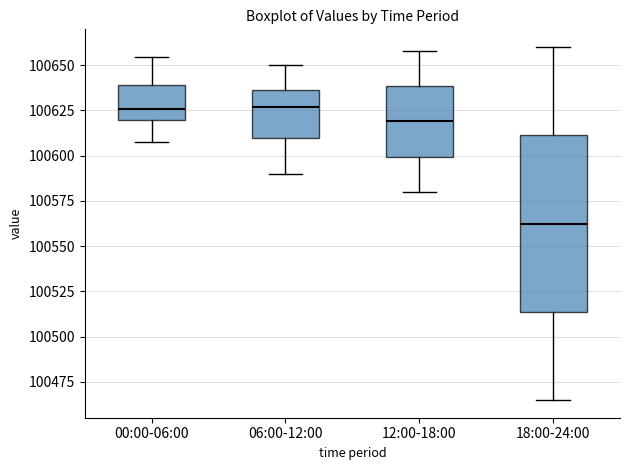

Reading left to right, transcribe this box plot: for each box, give where its median line is, the range the box spans, and where its two whiskers end, as read against the y-axis. The values are not printed on the chart, so give them approximately, as read against the axis.

00:00-06:00: median 100625, box 100620 to 100640, whiskers 100610 to 100655
06:00-12:00: median 100625, box 100610 to 100635, whiskers 100590 to 100650
12:00-18:00: median 100620, box 100600 to 100640, whiskers 100580 to 100660
18:00-24:00: median 100565, box 100515 to 100610, whiskers 100465 to 100660